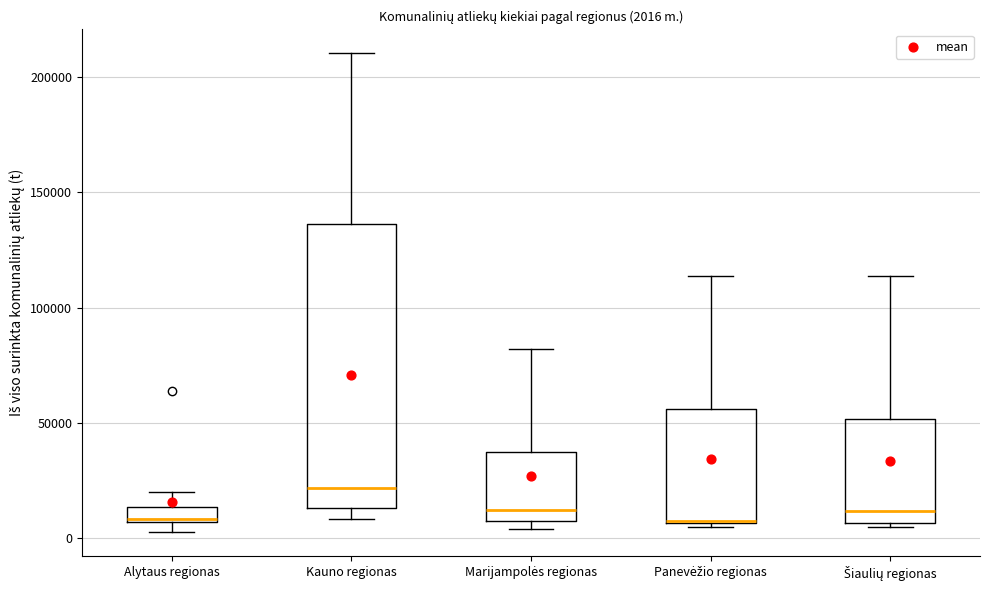

Which box is the tallest, from its lower edge to its upper edge?

Kauno regionas